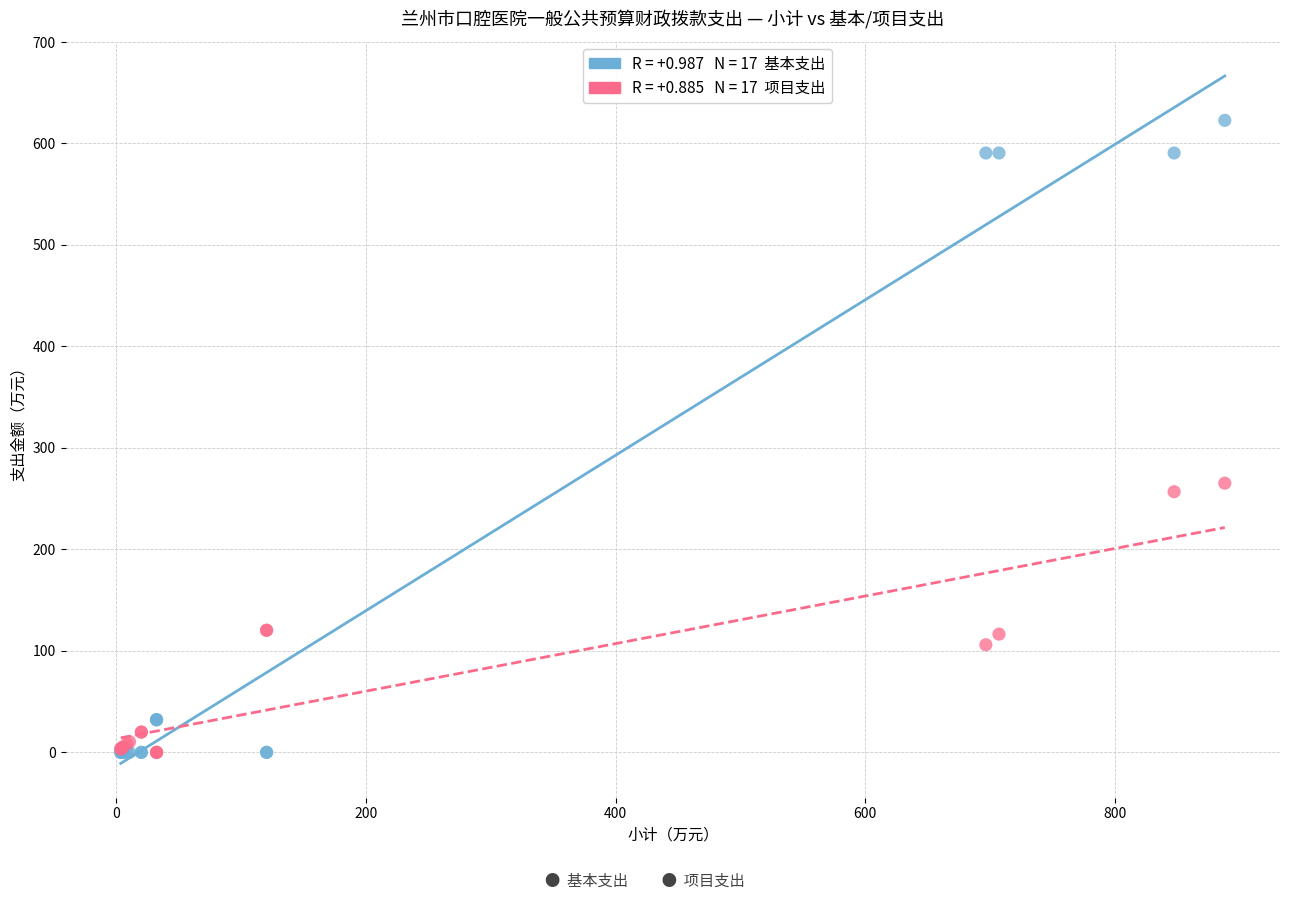

Across all series, what Y value is closest to 311?

265.3